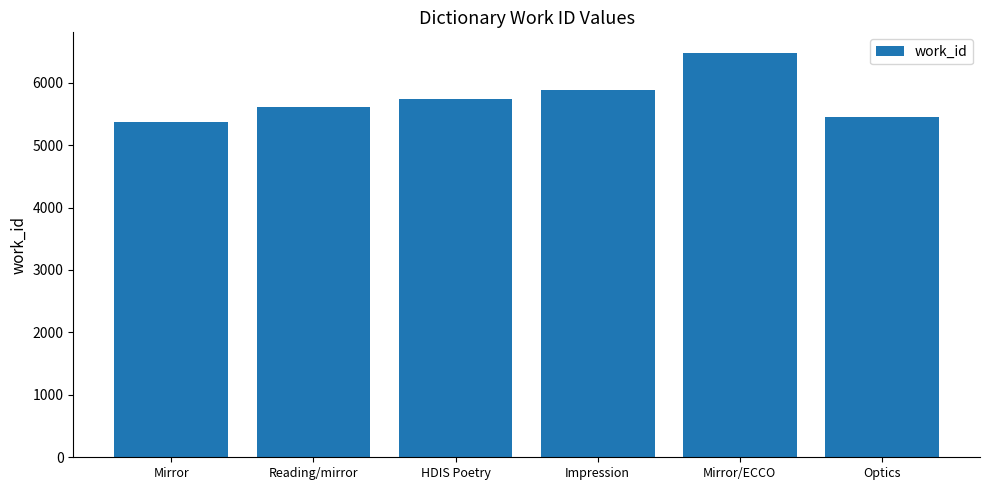

List the labels in order of value, smallest first.

Mirror, Optics, Reading/mirror, HDIS Poetry, Impression, Mirror/ECCO